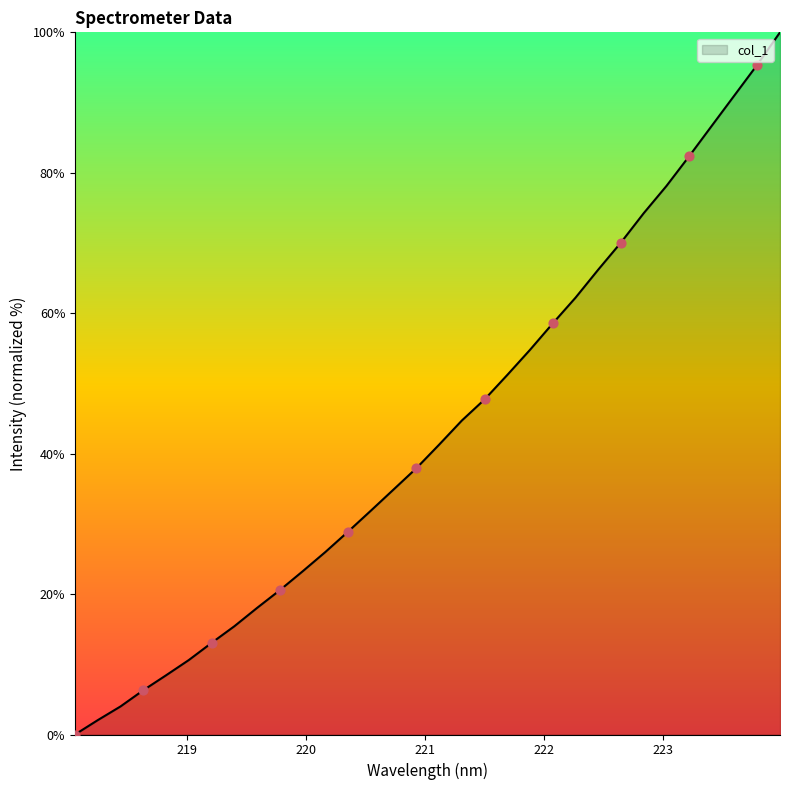

What is the difference between the maximum and minimum values?

100.0